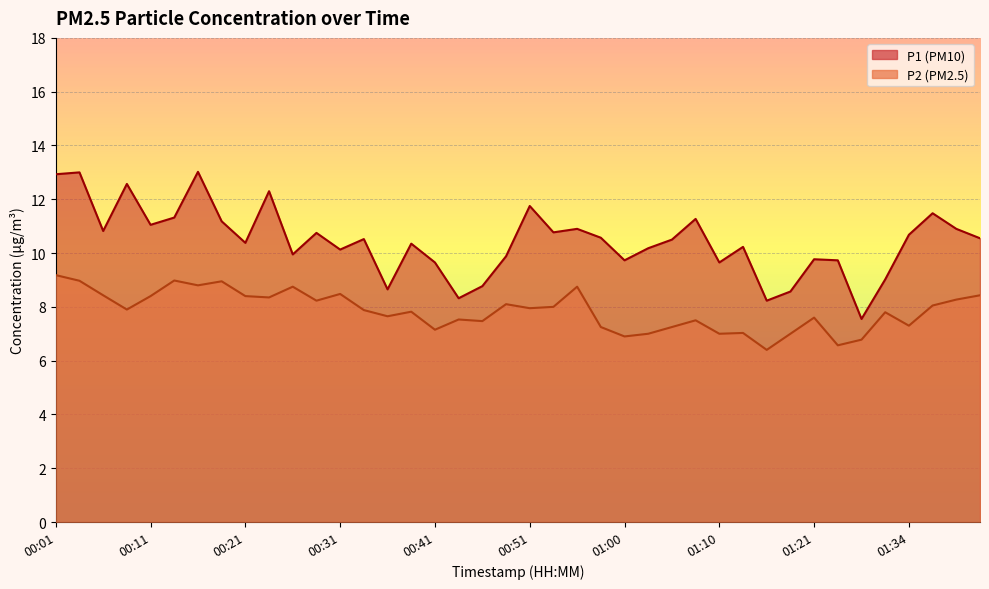

What position from the left is 01:21?

33